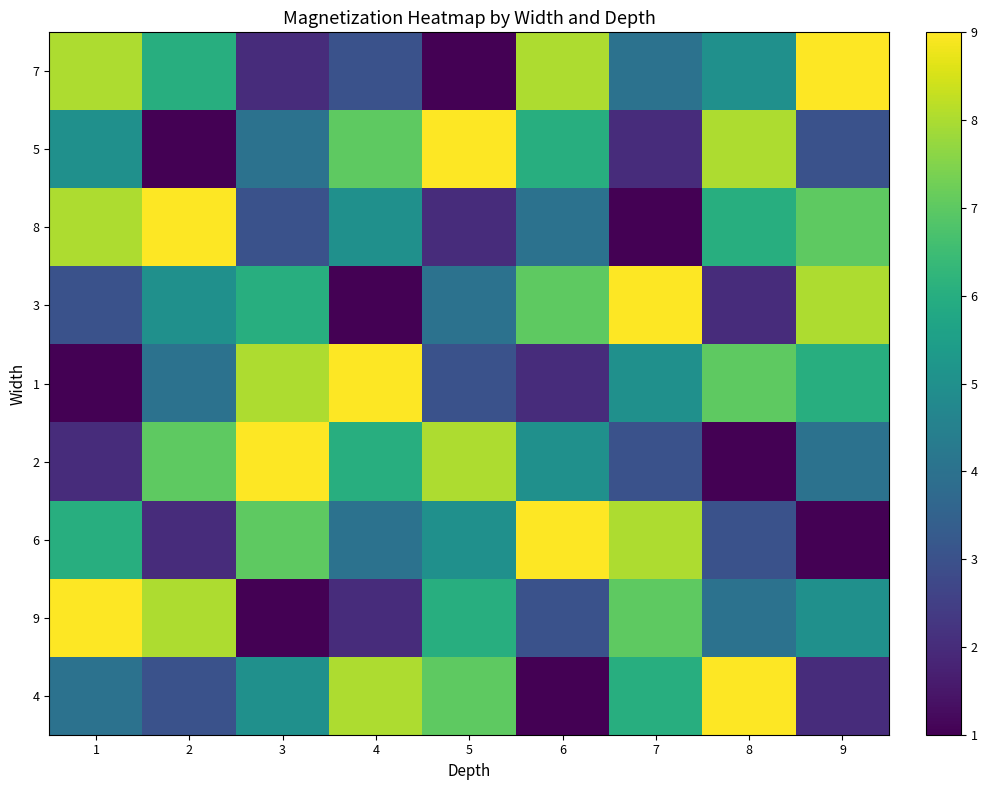

Which series has the largest total across all categories?

7